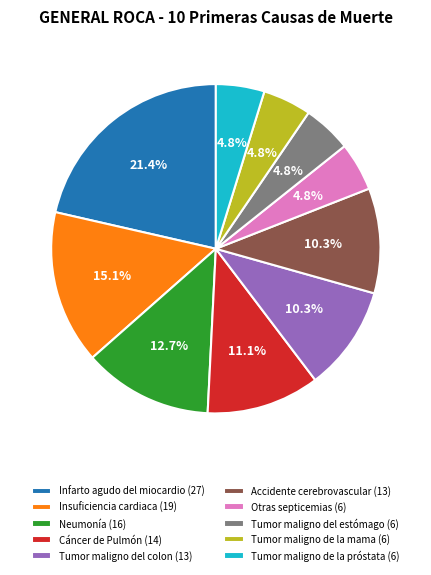

Between Otras septicemias and Insuficiencia cardiaca, which is larger?

Insuficiencia cardiaca